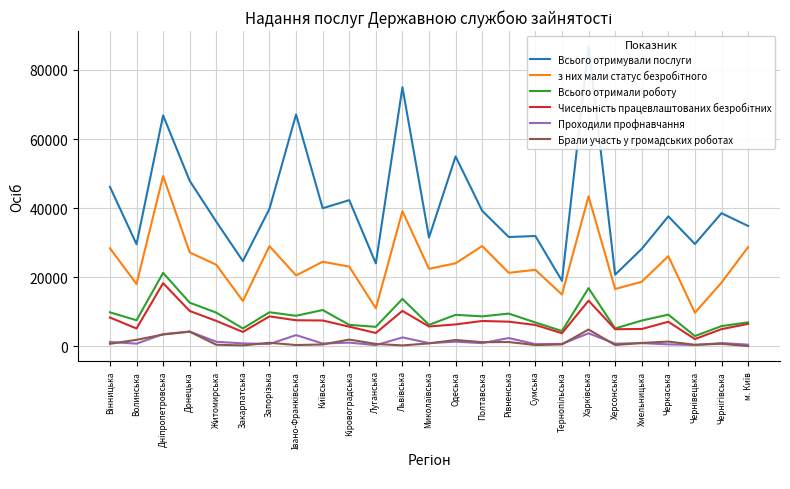

What is the label of the 5th point from the left?

Житомирська